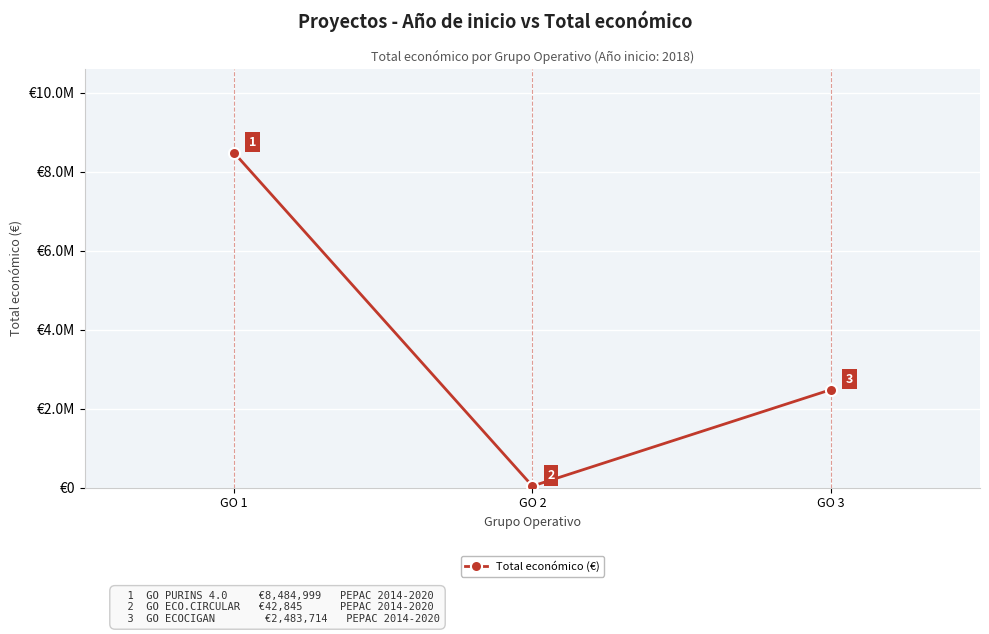

Does the chart have visible grid lines?

Yes